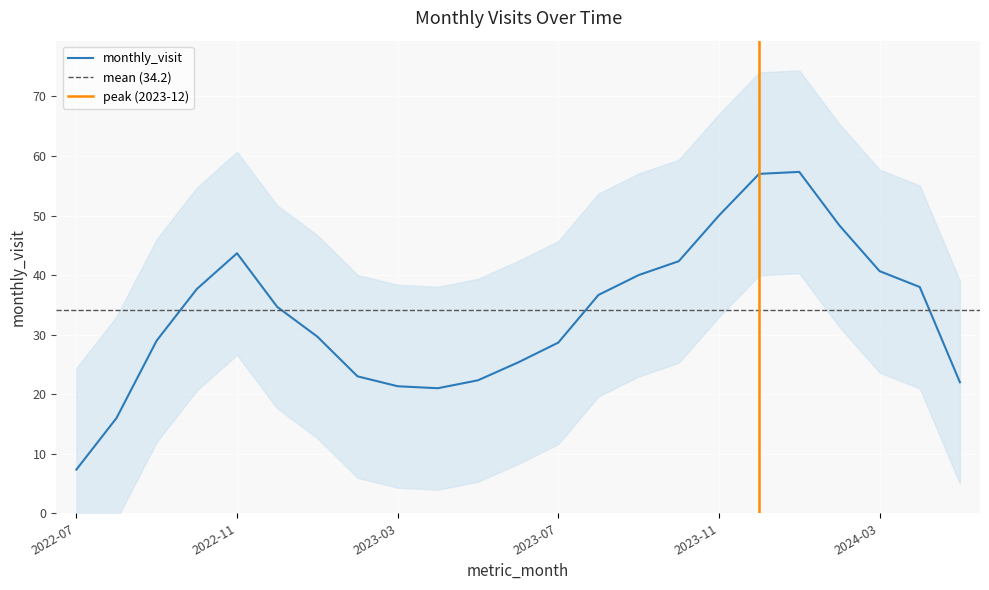

What is the label of the 4th point from the right?

2024-02